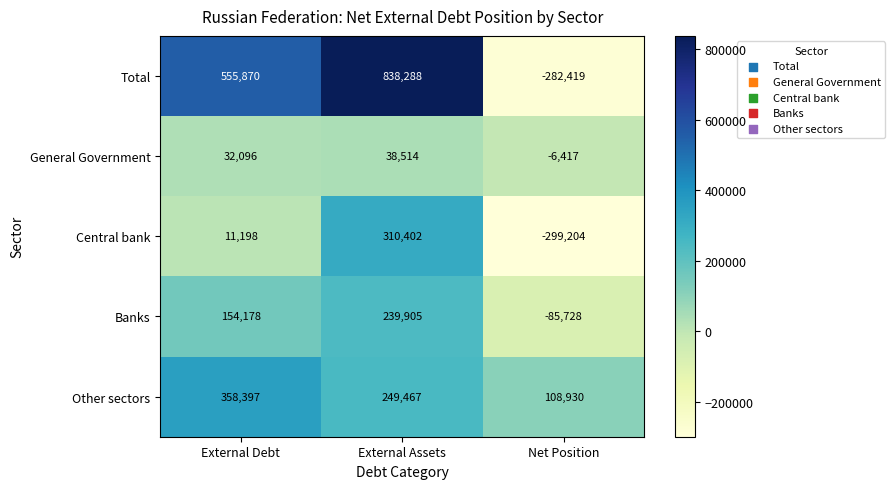

Reading right to left, list all the values displayed in this chart.

Total: -282419	838288	555870
General Government: -6417	38514	32096
Central bank: -299204	310402	11198
Banks: -85728	239905	154178
Other sectors: 108930	249467	358397